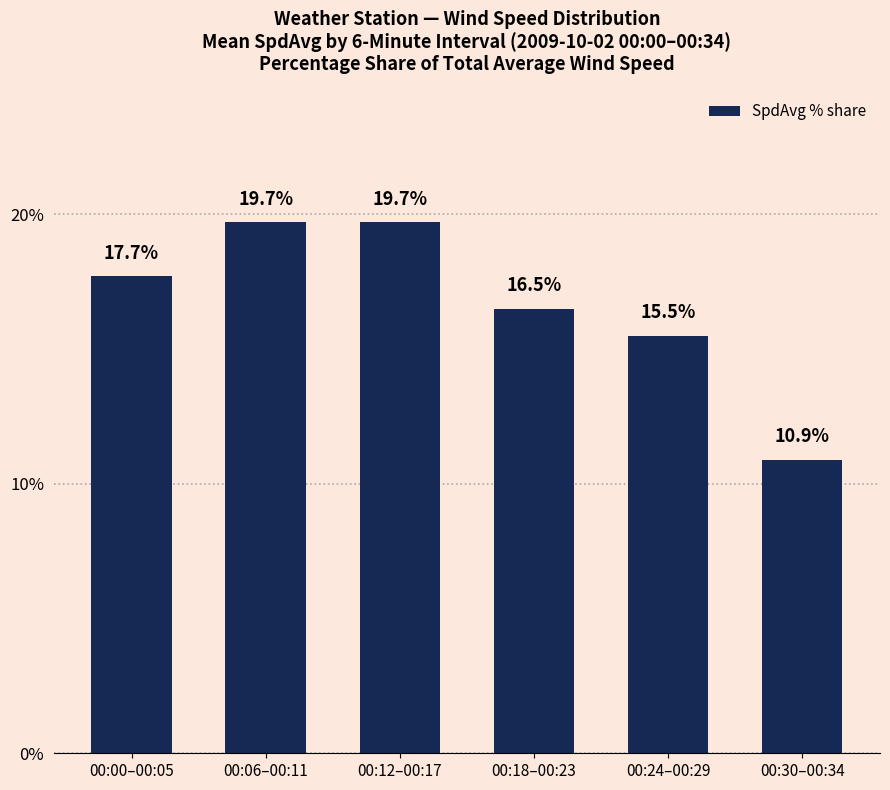

What is the change in value from 00:00–00:05 to 00:30–00:34?

-6.8